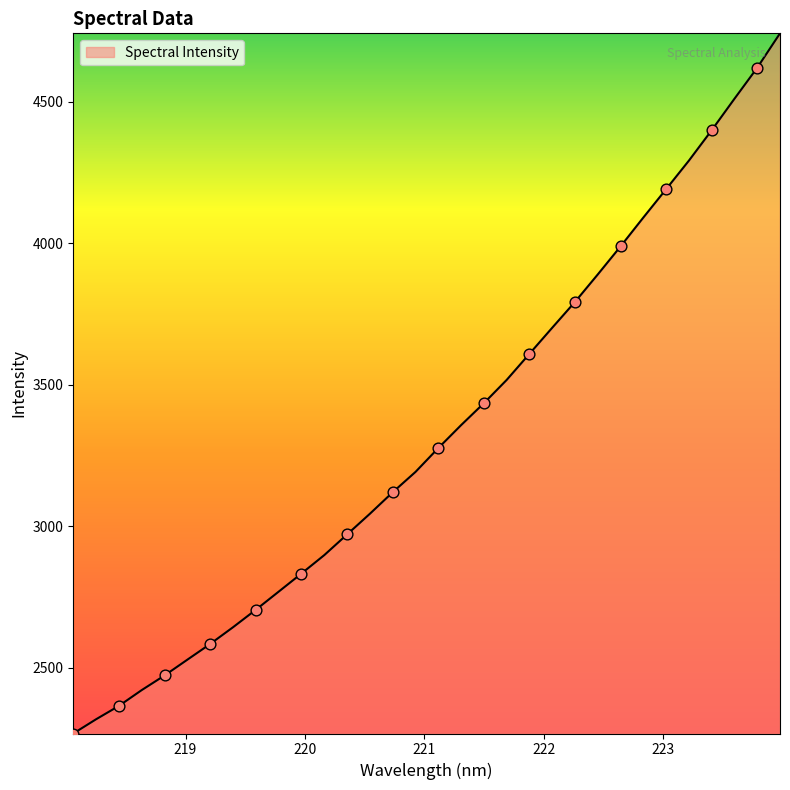

What is the maximum value shown in the chart?

4740.8